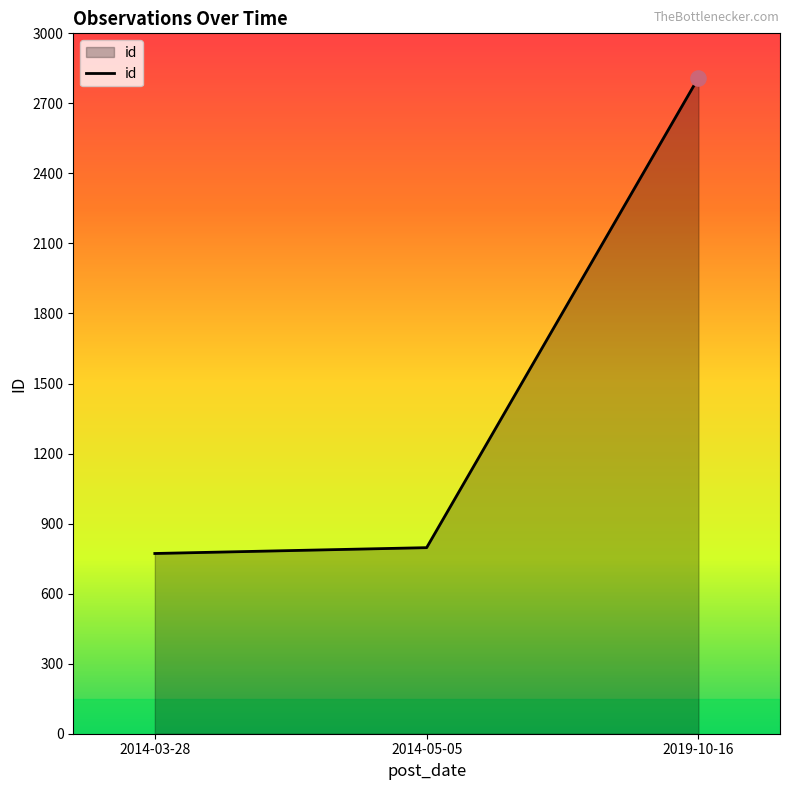

Between 2019-10-16 and 2014-05-05, which is larger?

2019-10-16